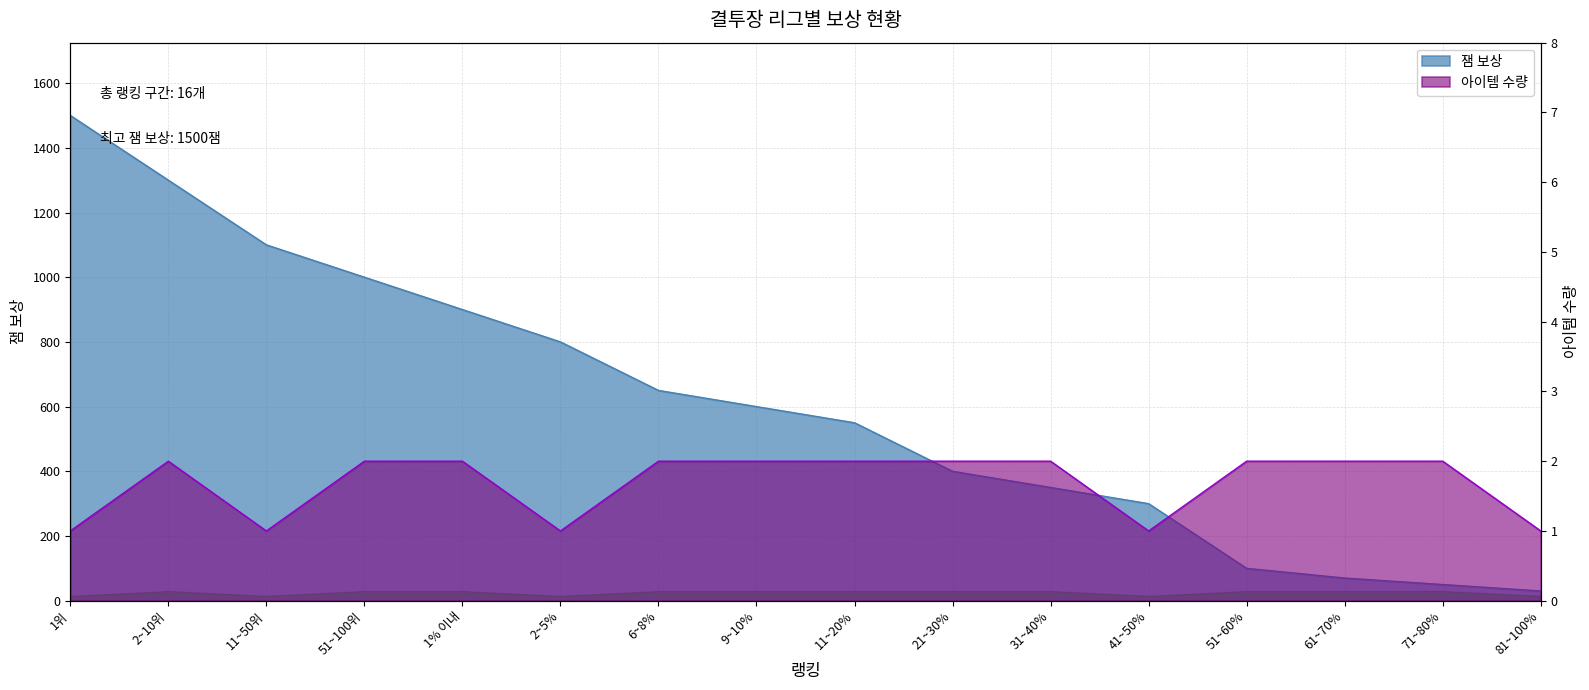

True or false: 아이템 수량 and 잼 보상 cross at least once.

False